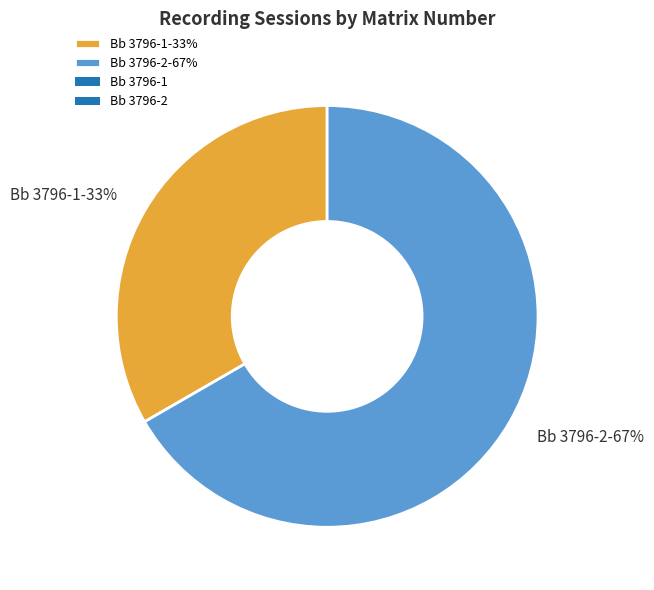

Combined, do Bb 3796-1-33% and Bb 3796-2-67% account for over 50%?

Yes